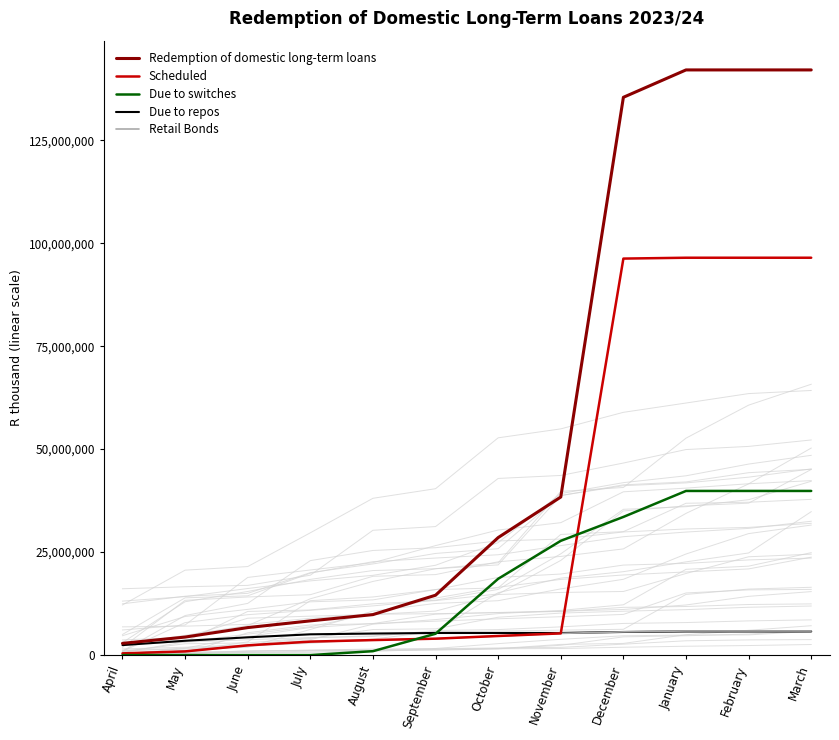

Reading left to right, transcribe all the data shown in this chart.

Redemption of domestic long-term loans: April=2845518	May=4375647	June=6675820	July=8309819	August=9828824	September=14535261	October=28526285	November=38372513	December=135407435	January=142053792	February=142053792	March=142053792
Scheduled: April=417596	May=896105	June=2364403	July=3264957	August=3645657	September=3985126	October=4637812	November=5265888	December=96255430	January=96462670	February=96462670	March=96462670
Due to switches: April=0	May=0	June=0	July=0	August=951676	September=5181486	October=18519824	November=27737976	December=33540742	January=39848025	February=39848025	March=39848025
Due to repos: April=2427922	May=3479542	June=4311417	July=5044862	August=5231491	September=5368649	October=5368649	November=5368649	December=5611263	January=5743097	February=5743097	March=5743097
Retail Bonds: April=417595	May=896104	June=2364402	July=3264956	August=3645656	September=3985124	October=4637810	November=5265886	December=5641608	January=5848848	February=5848848	March=5848848